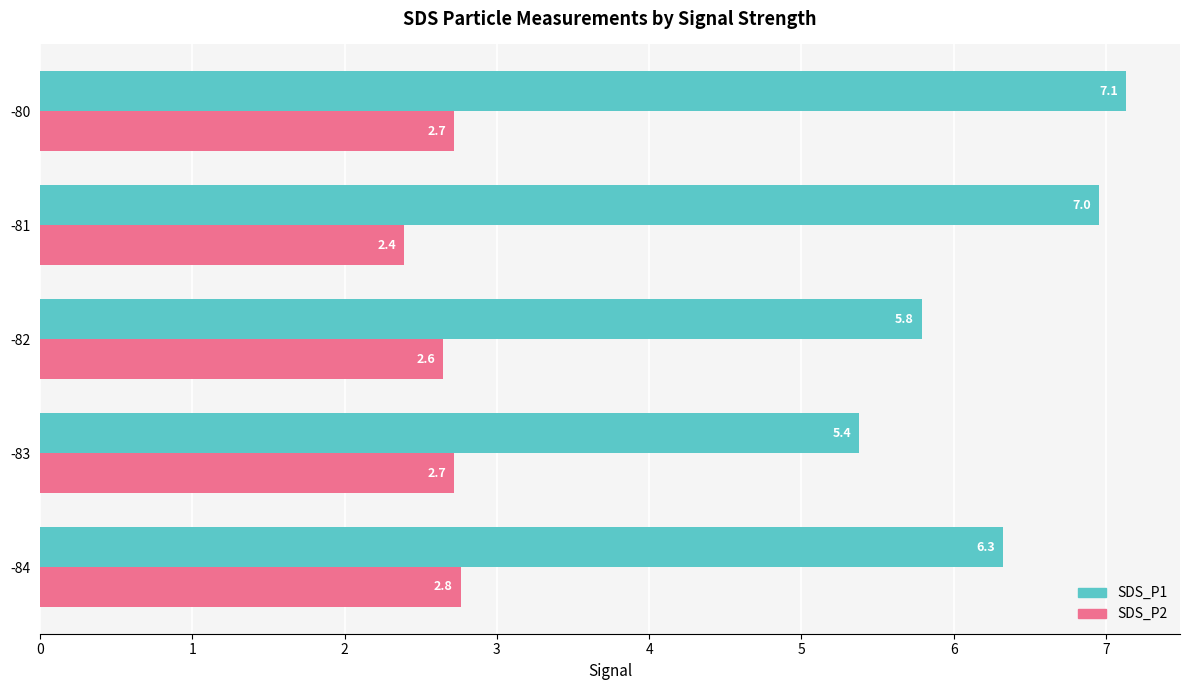

List the series in order of their peak value, lowest first.

SDS_P2, SDS_P1